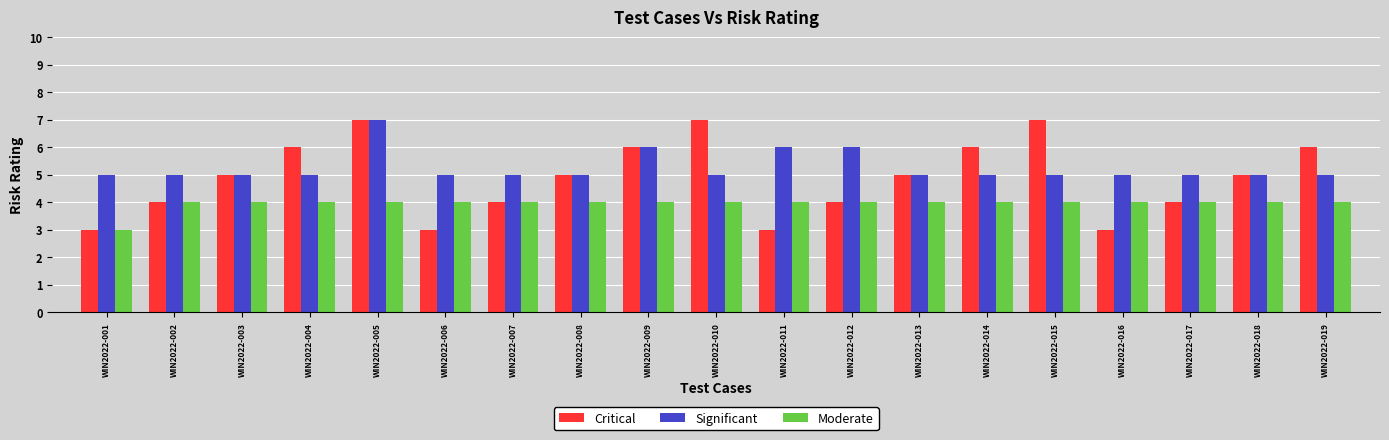

Reading left to right, extract all data points from this chart.

Critical: WIN2022-001=3	WIN2022-002=4	WIN2022-003=5	WIN2022-004=6	WIN2022-005=7	WIN2022-006=3	WIN2022-007=4	WIN2022-008=5	WIN2022-009=6	WIN2022-010=7	WIN2022-011=3	WIN2022-012=4	WIN2022-013=5	WIN2022-014=6	WIN2022-015=7	WIN2022-016=3	WIN2022-017=4	WIN2022-018=5	WIN2022-019=6
Significant: WIN2022-001=5	WIN2022-002=5	WIN2022-003=5	WIN2022-004=5	WIN2022-005=7	WIN2022-006=5	WIN2022-007=5	WIN2022-008=5	WIN2022-009=6	WIN2022-010=5	WIN2022-011=6	WIN2022-012=6	WIN2022-013=5	WIN2022-014=5	WIN2022-015=5	WIN2022-016=5	WIN2022-017=5	WIN2022-018=5	WIN2022-019=5
Moderate: WIN2022-001=3	WIN2022-002=4	WIN2022-003=4	WIN2022-004=4	WIN2022-005=4	WIN2022-006=4	WIN2022-007=4	WIN2022-008=4	WIN2022-009=4	WIN2022-010=4	WIN2022-011=4	WIN2022-012=4	WIN2022-013=4	WIN2022-014=4	WIN2022-015=4	WIN2022-016=4	WIN2022-017=4	WIN2022-018=4	WIN2022-019=4